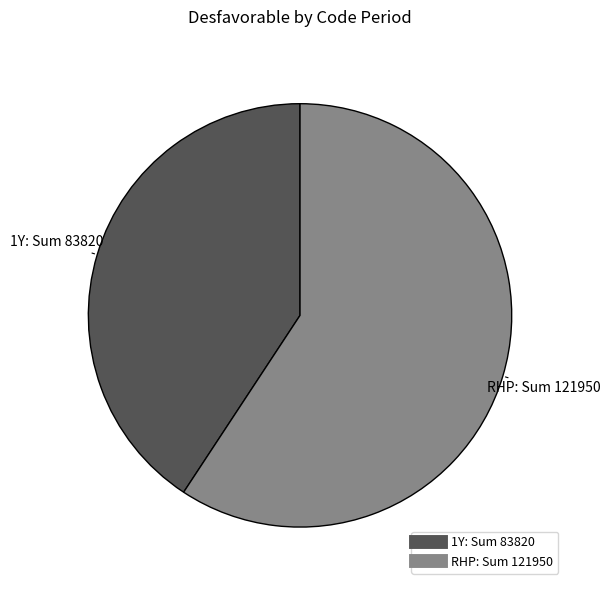

Is there a majority slice in this chart?

Yes